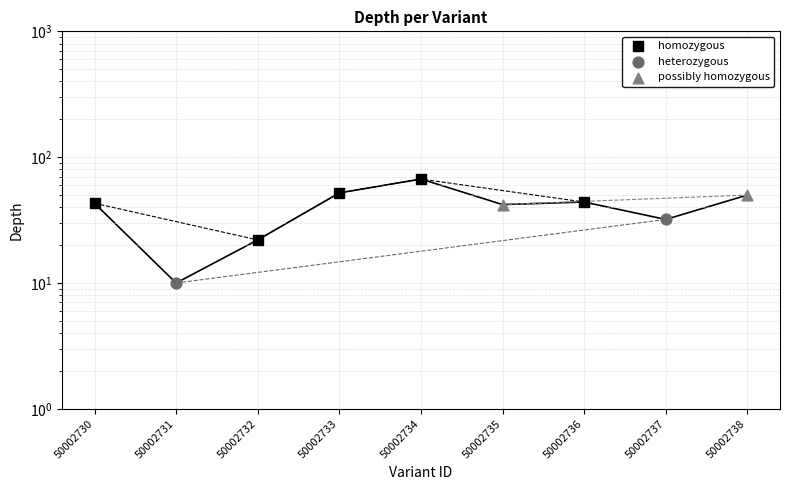

What is the change in value from 50002735 to 50002738?

+8